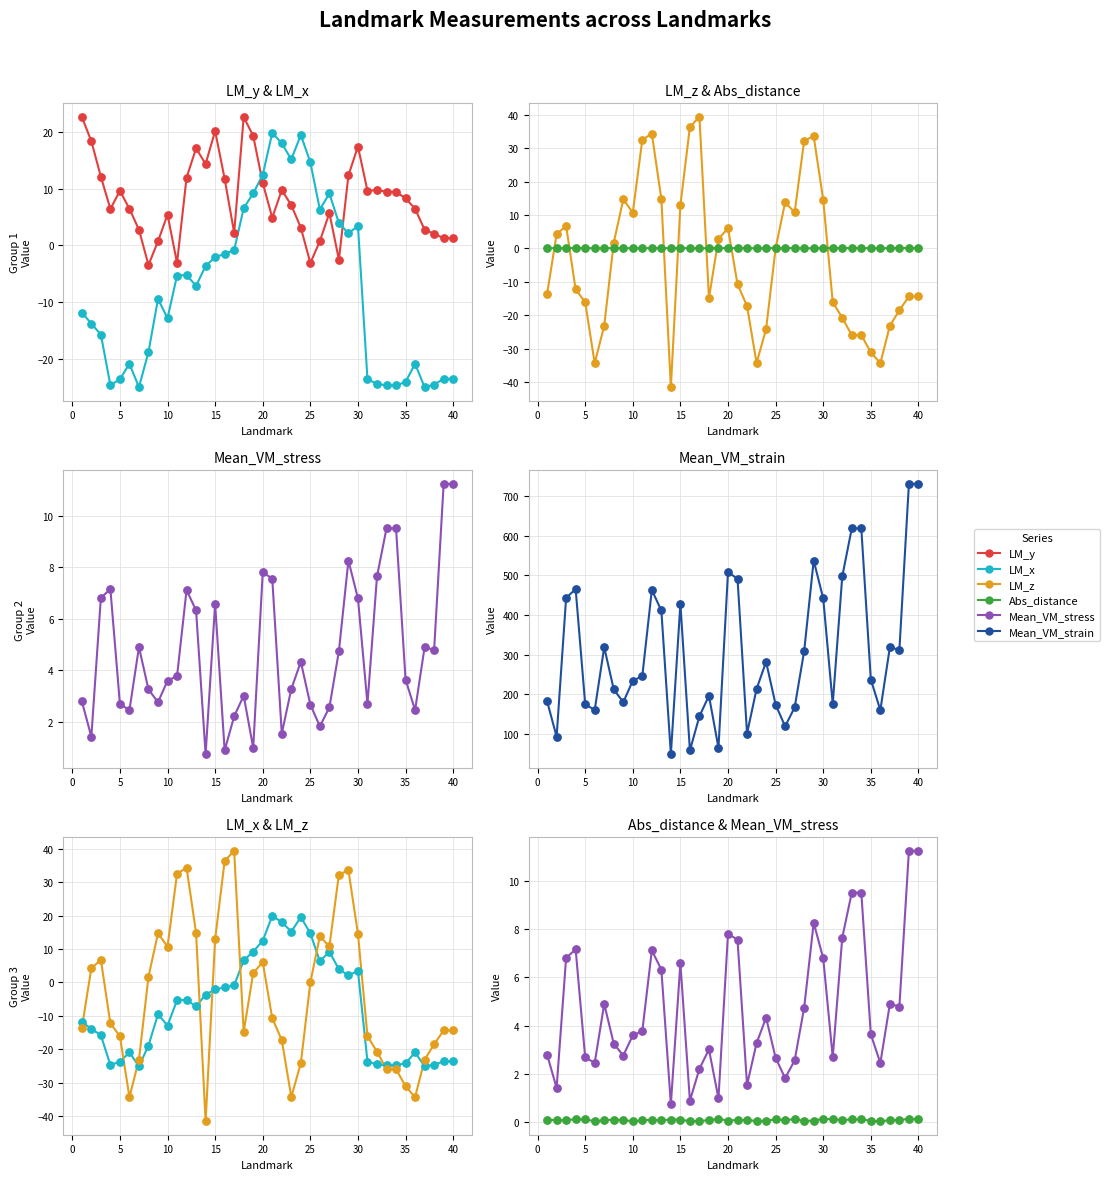

Which series reaches the minimum Y coordinate?

LM_z